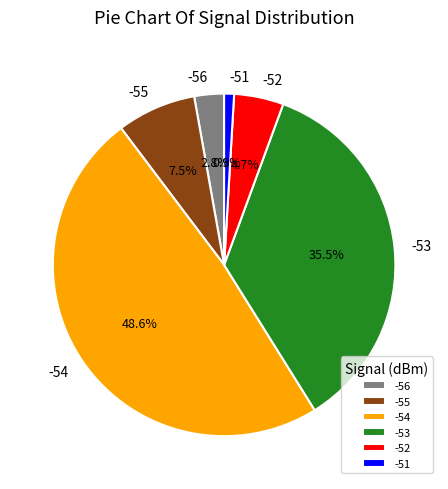

The -52 slice represents 20% of the pie. True or false?

False